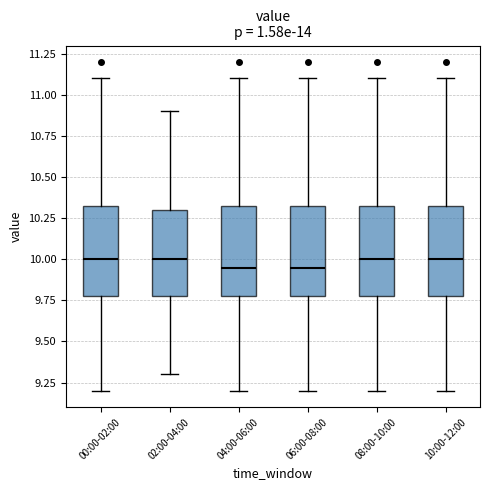

Where is the upper edge of the box for 00:00-02:00 on the y-axis? The values are not printed on the chart, so give them approximately, as read against the axis.

10.35